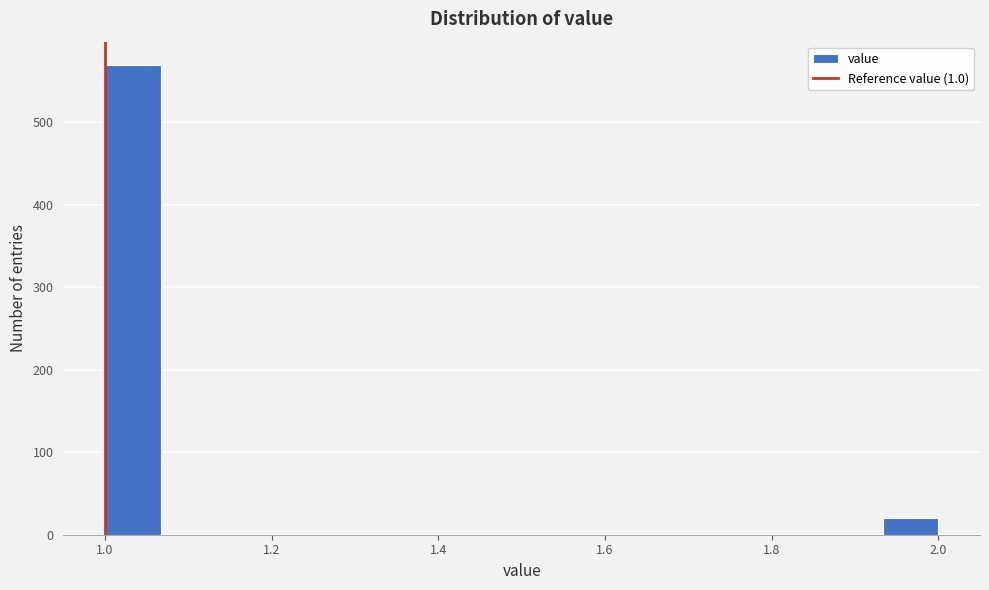

Read against the x-axis, roughly where is the centre of the tallest bar?

1.04